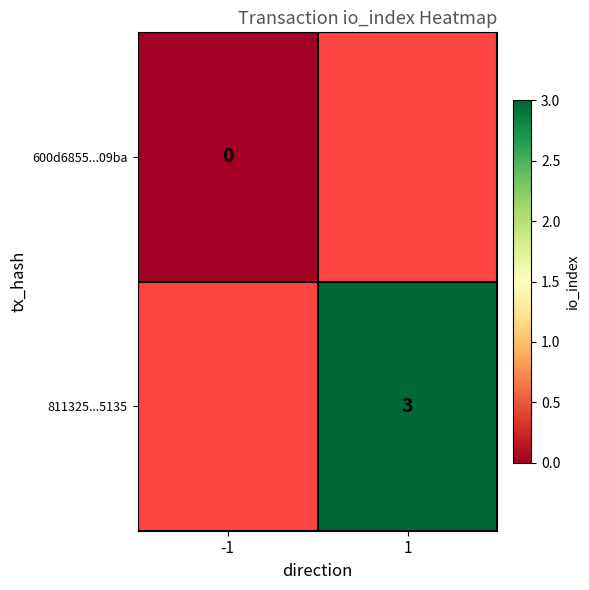

Is it true that 811325...5135 equals 2 at 1?

False